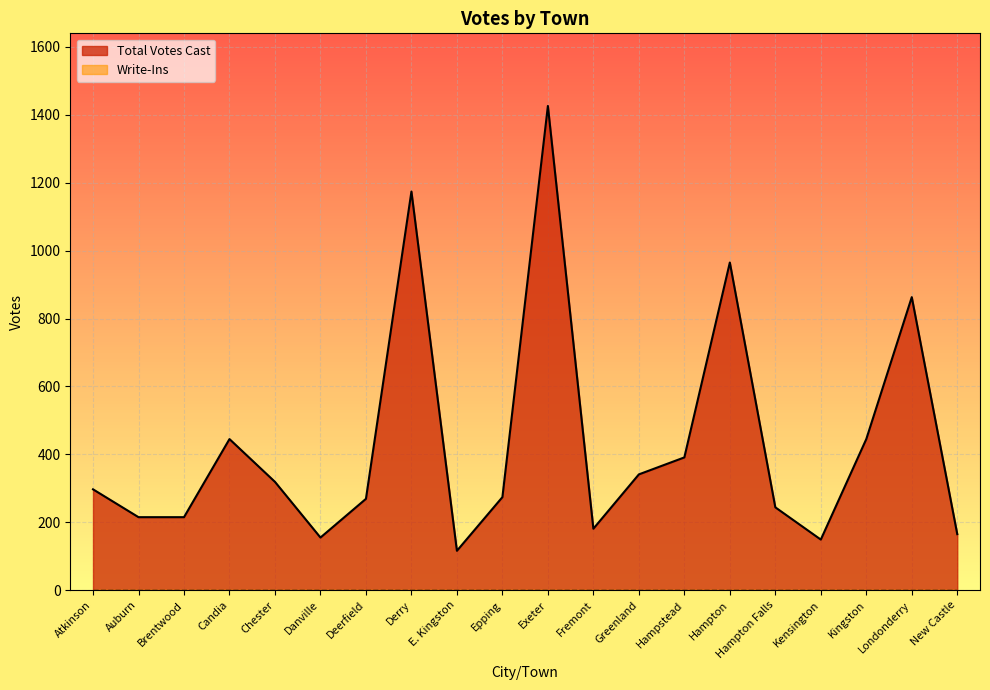

Reading right to left, list all the values displayed in this chart.

165	863	445	149	244	965	391	341	181	1426	274	116	1174	269	155	319	445	215	215	297